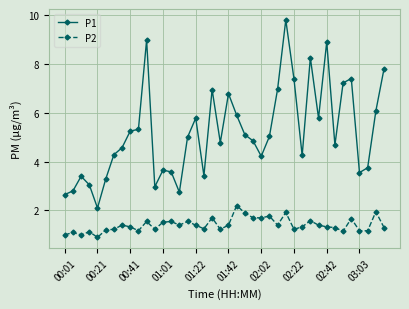

What are all the series names shown in the legend?

P1, P2